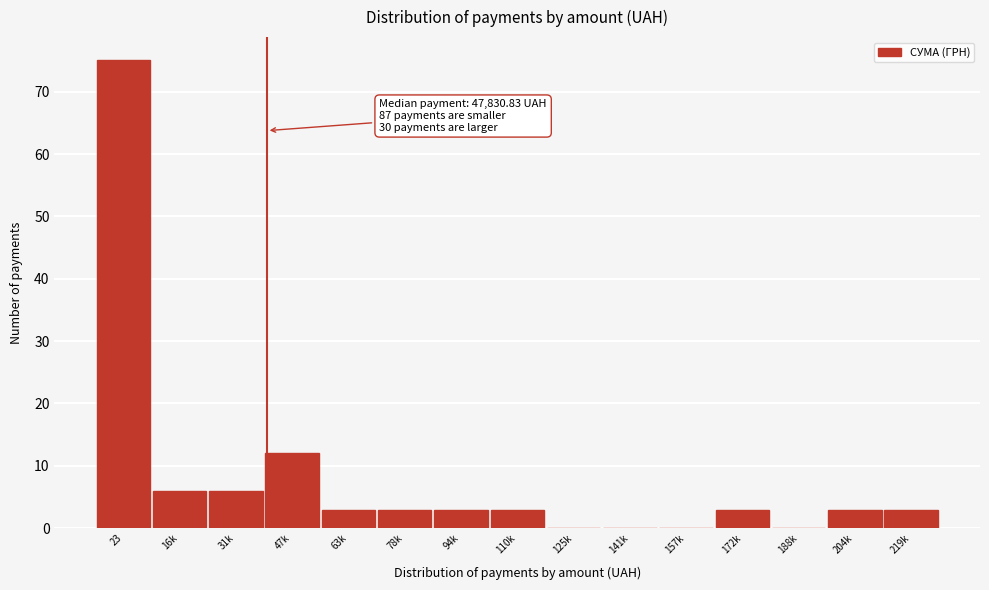

Reading left to right, list all the values displayed in this chart.

23=75	16k=6	31k=6	47k=12	63k=3	78k=3	94k=3	110k=3	125k=0	141k=0	157k=0	172k=3	188k=0	204k=3	219k=3